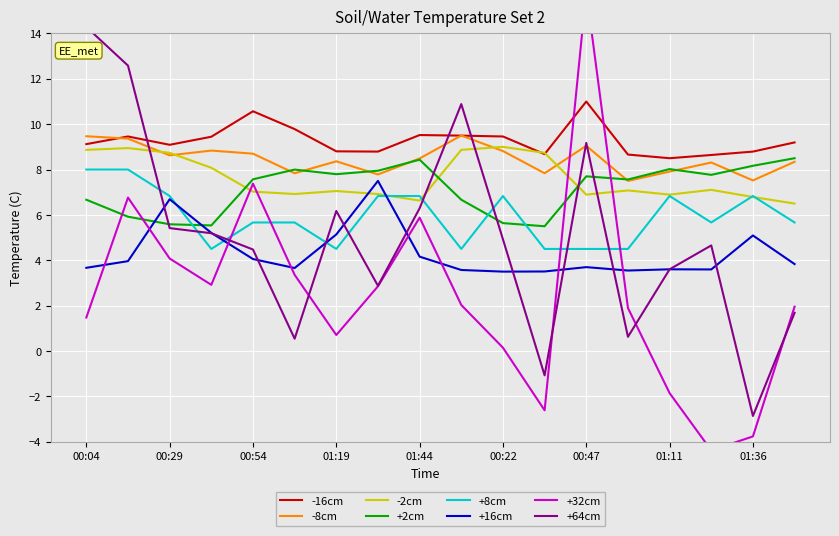

What is the spread (max minus min) of values at 01:06?

6.1